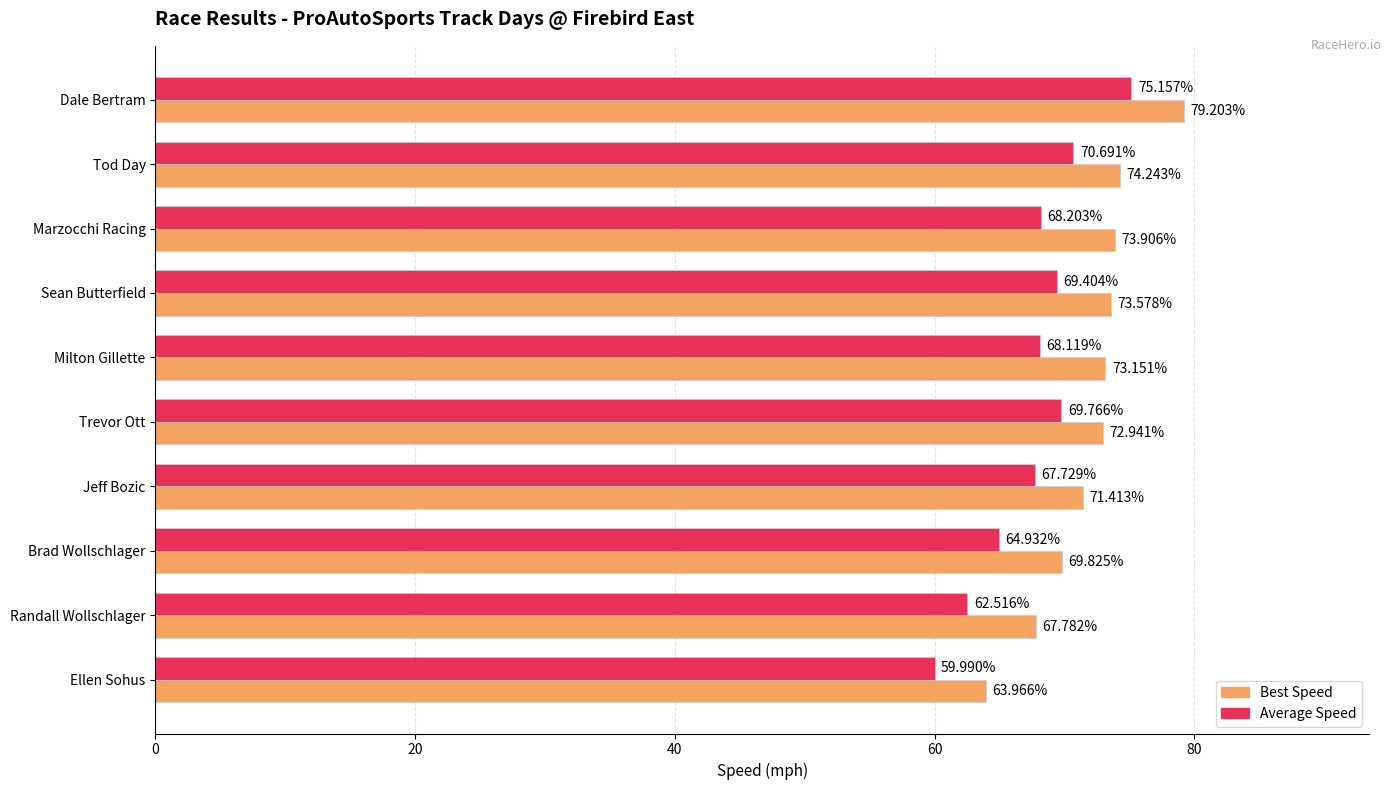

Between Trevor Ott and Ellen Sohus, which series saw the biggest shift?

Average Speed